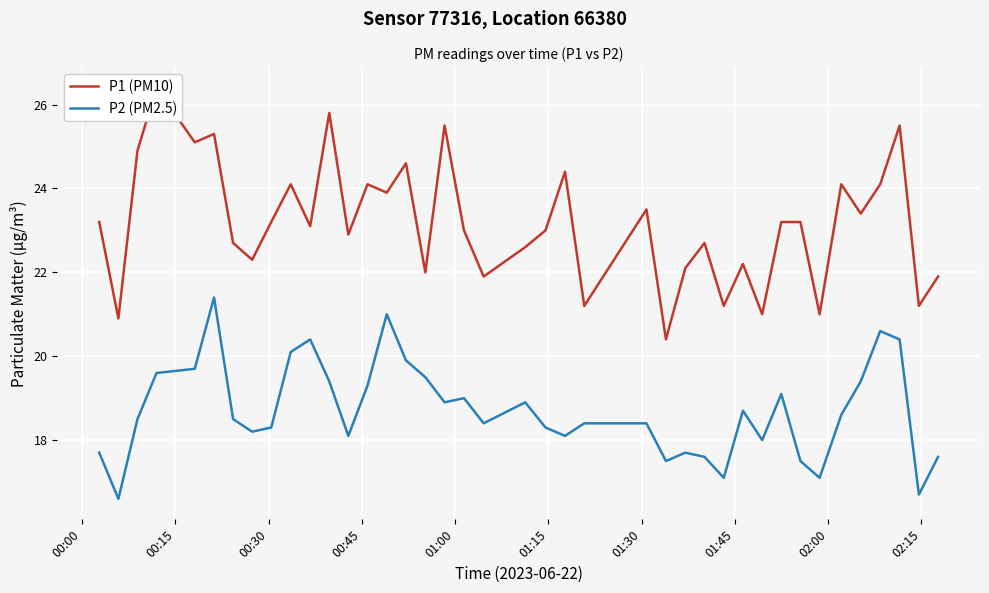

How many values in the P2 (PM2.5) series are below 18?

10